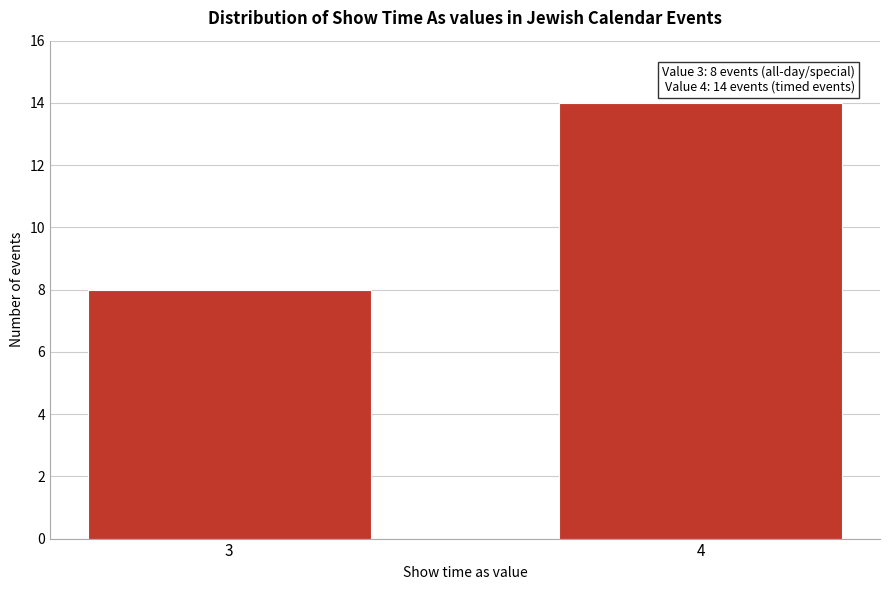

Reading left to right, list all the values displayed in this chart.

3=8	4=14